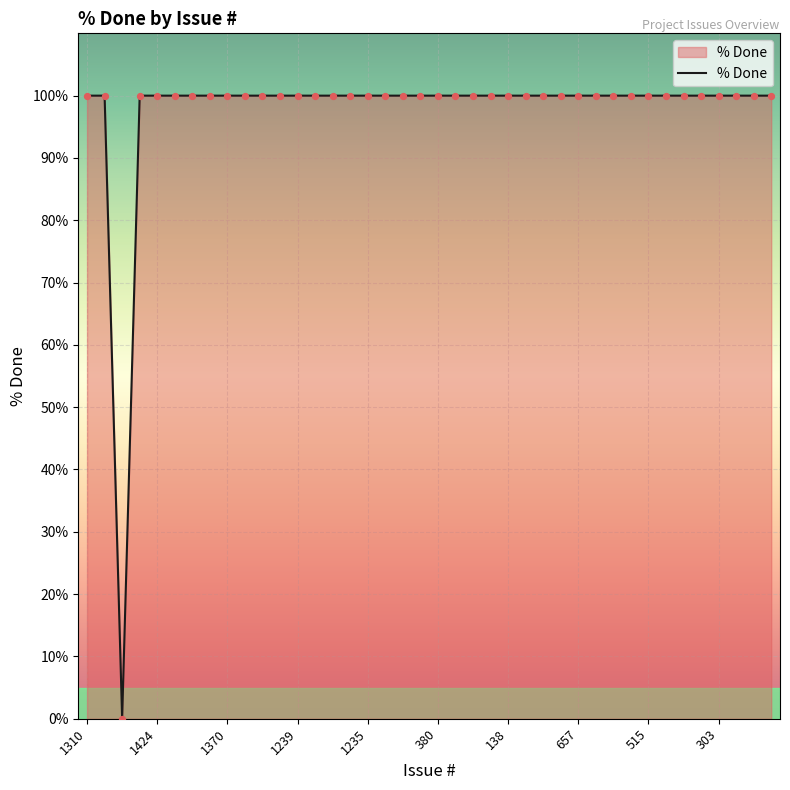

What is the greatest value displayed?

100